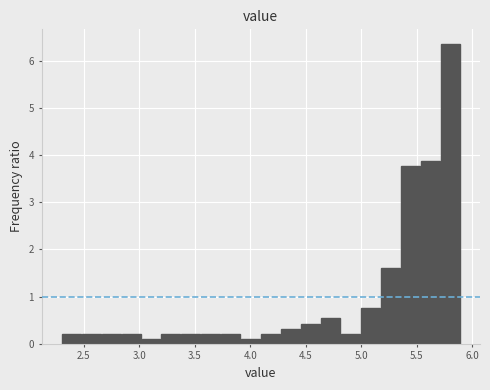

Around what value on the x-axis is the tallest bar? Give the approximate position of its centre, as read against the axis.

5.80